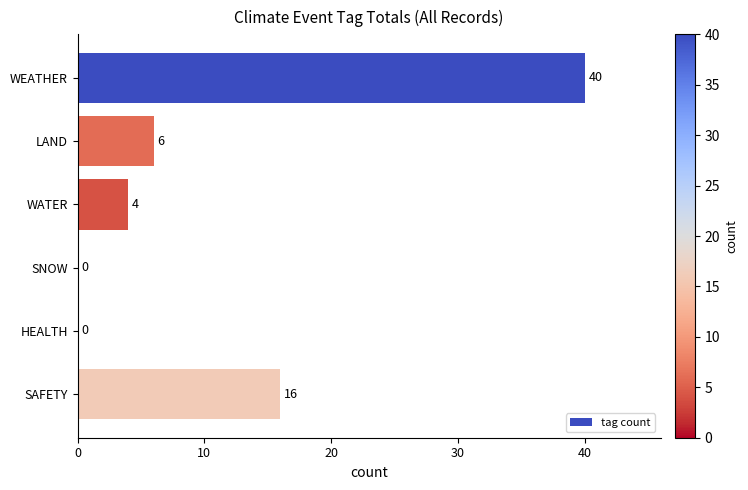

What is the greatest value displayed?

40